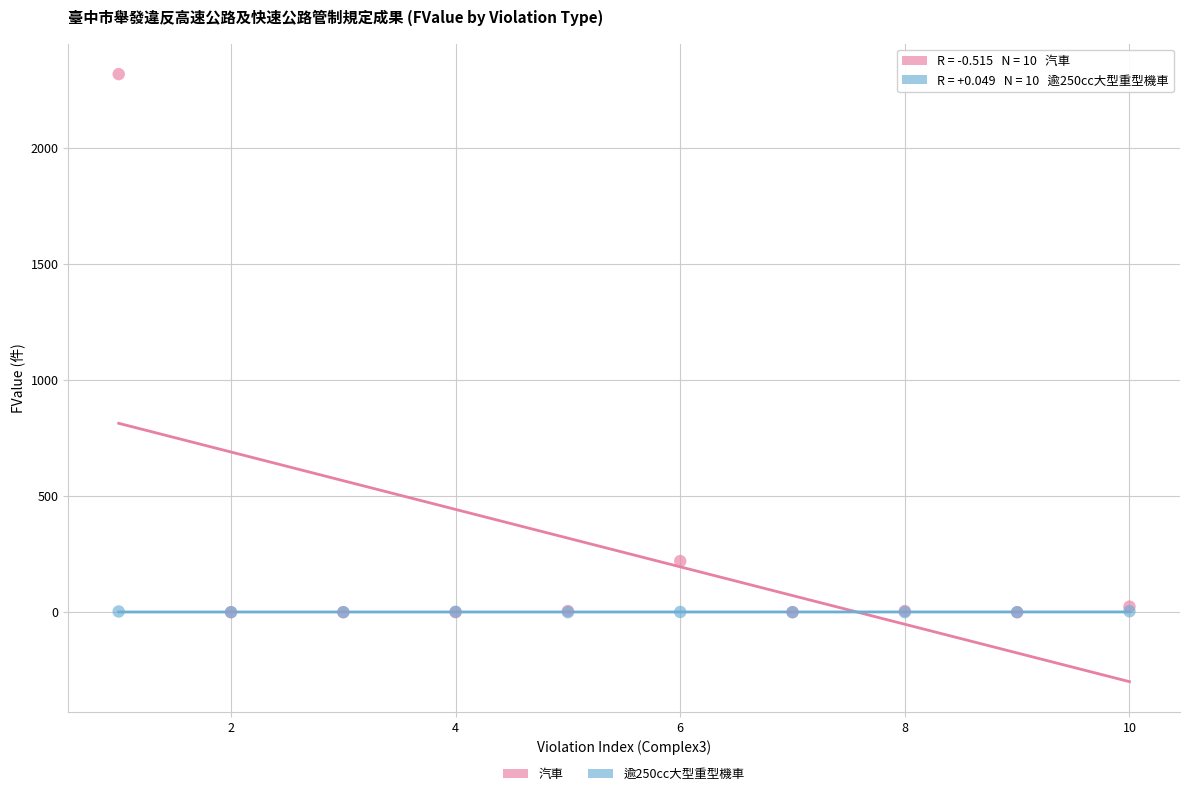

Which series has the largest Y range (max minus min)?

汽車